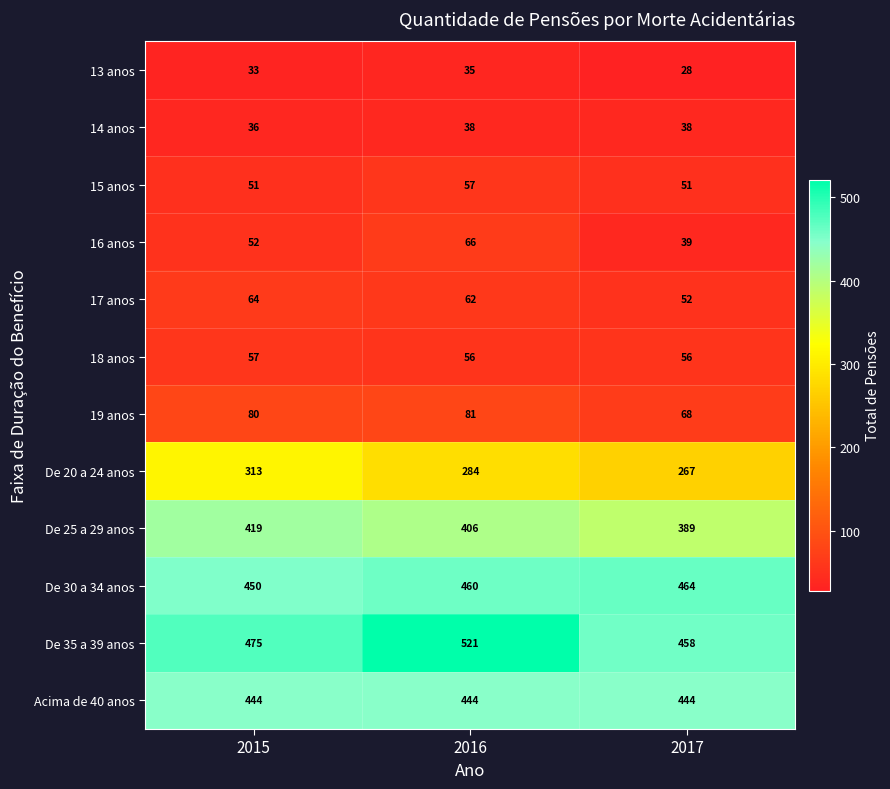

What value does the 16 anos series have at 2015, to the nearest 5?

50